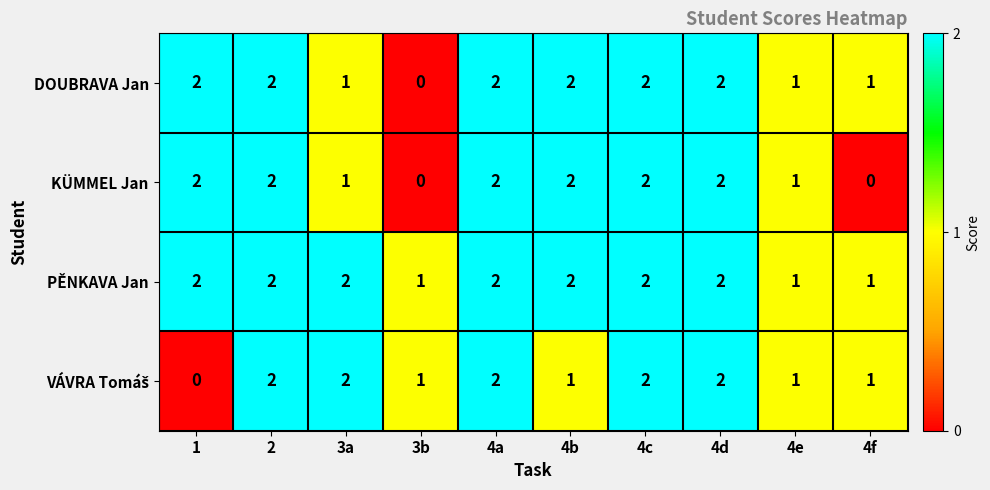

What is the sum of the PĚNKAVA Jan values at 4a and 2?

4